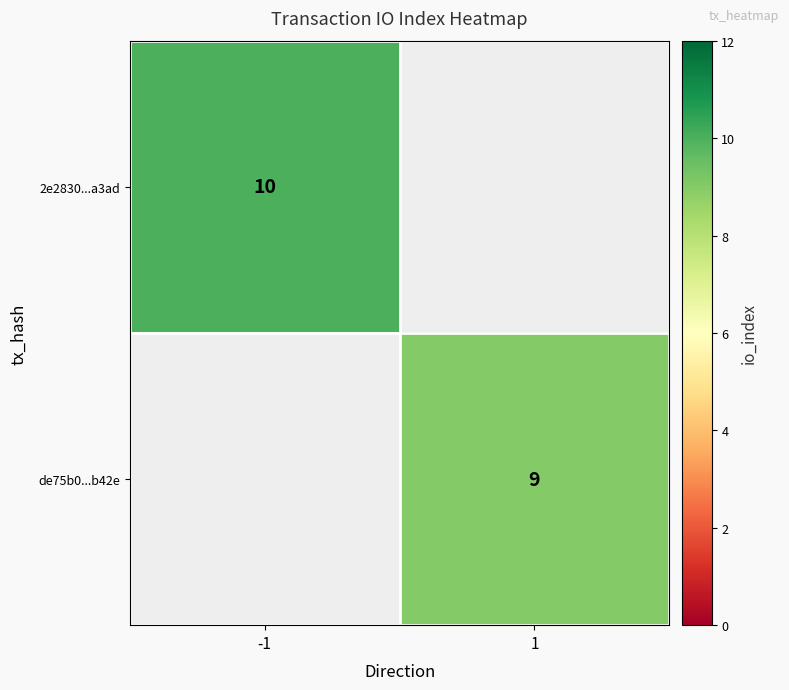

The value of de75b0...b42e at 1 is 14. True or false?

False